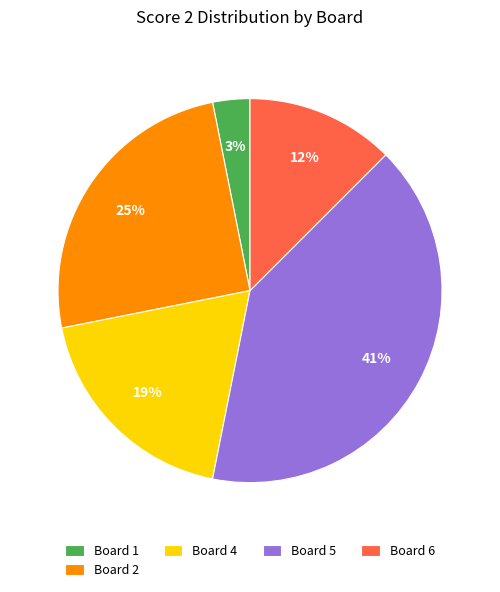

Rank the categories by value from lowest to highest.

Board 1, Board 6, Board 4, Board 2, Board 5